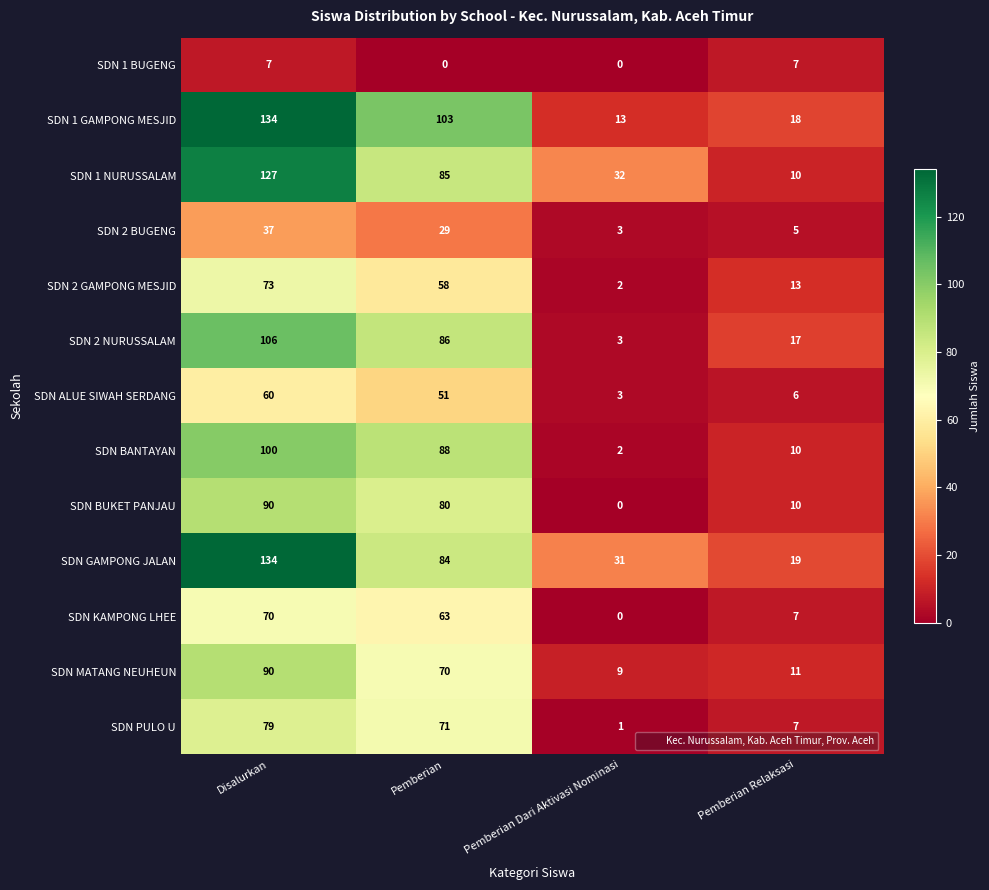

True or false: SDN 2 BUGENG has a value of 7 at Pemberian Relaksasi.

False